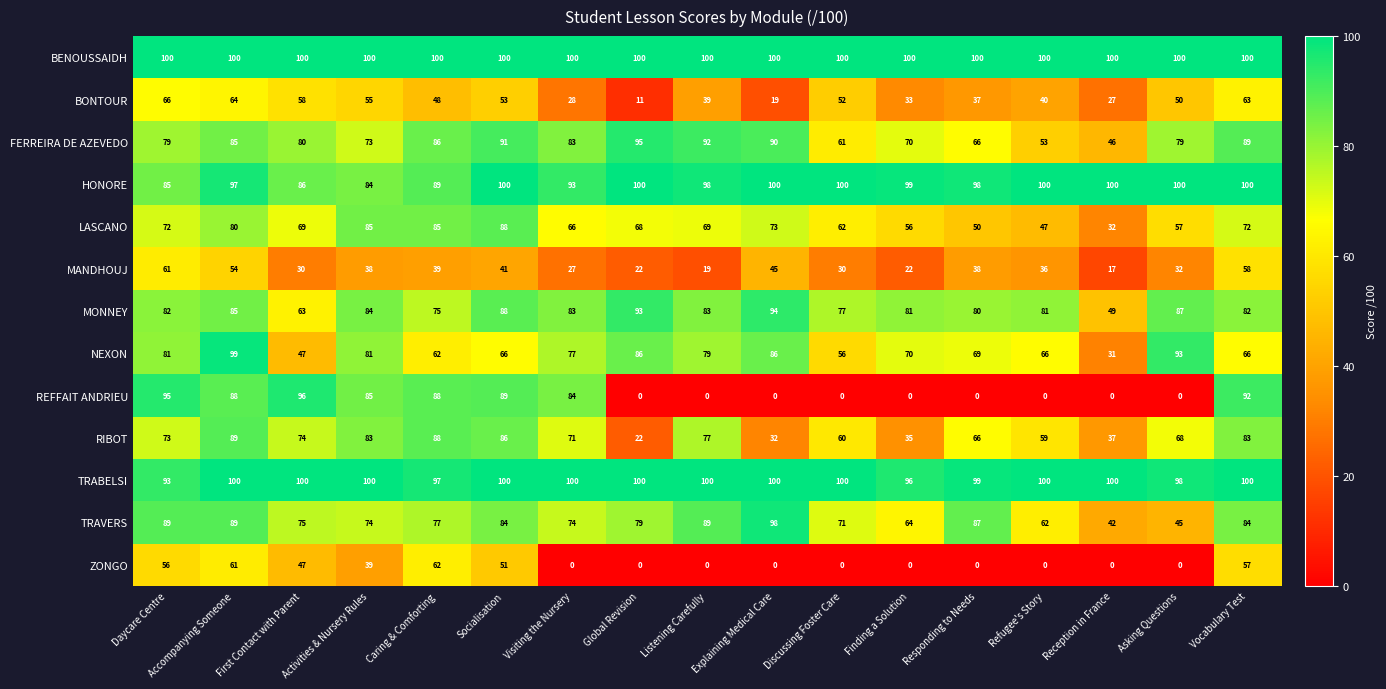

Read the MONNEY value at Socialisation.

88